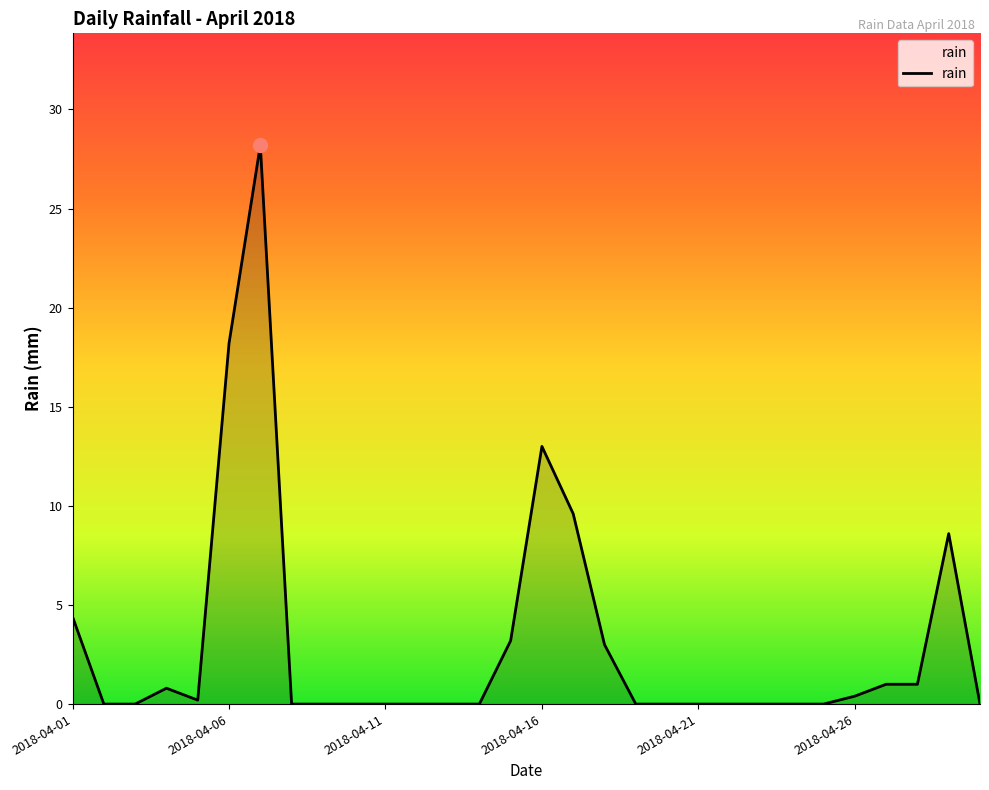

What is the difference between the maximum and minimum values?

28.2